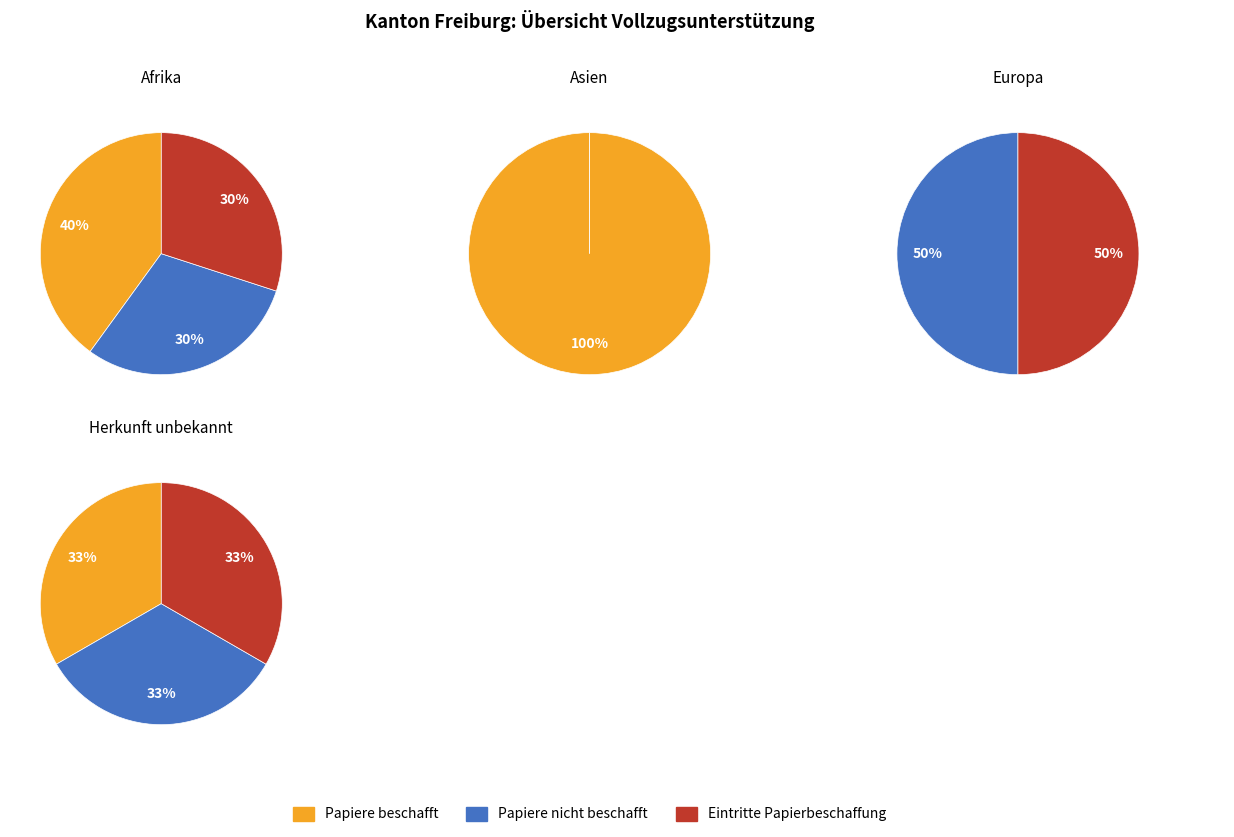

The 0 slice represents 33% of the pie. True or false?

True